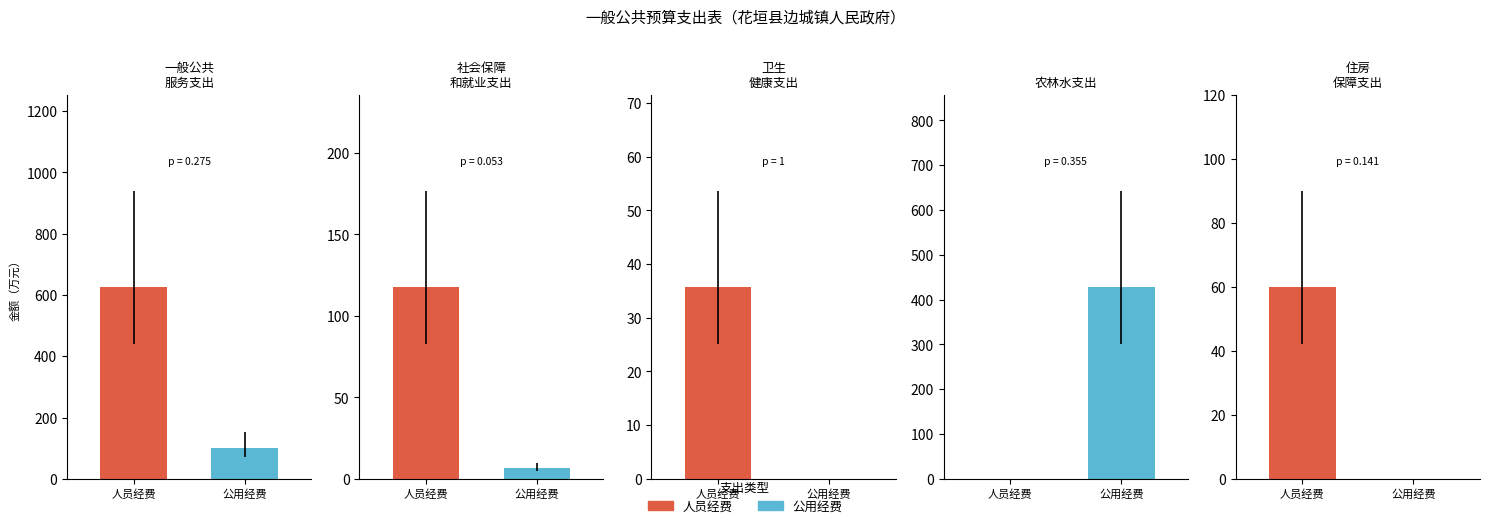

What is the label of the 3rd bar from the right?

卫生健康支出